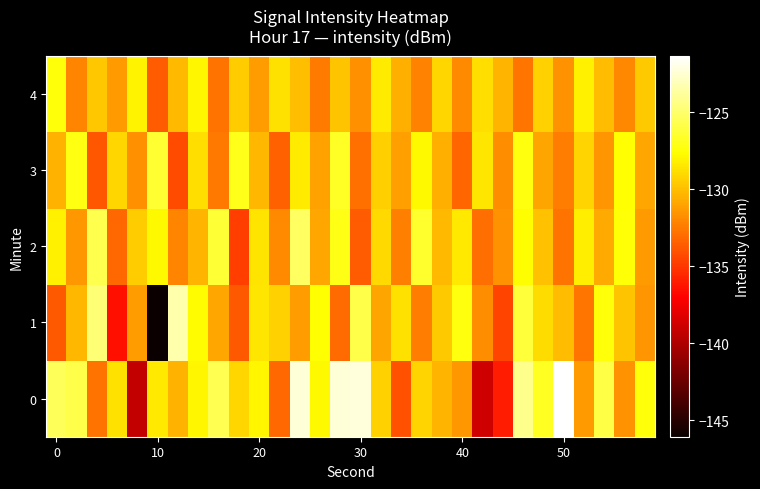

Which series has the largest range (max minus min)?

1